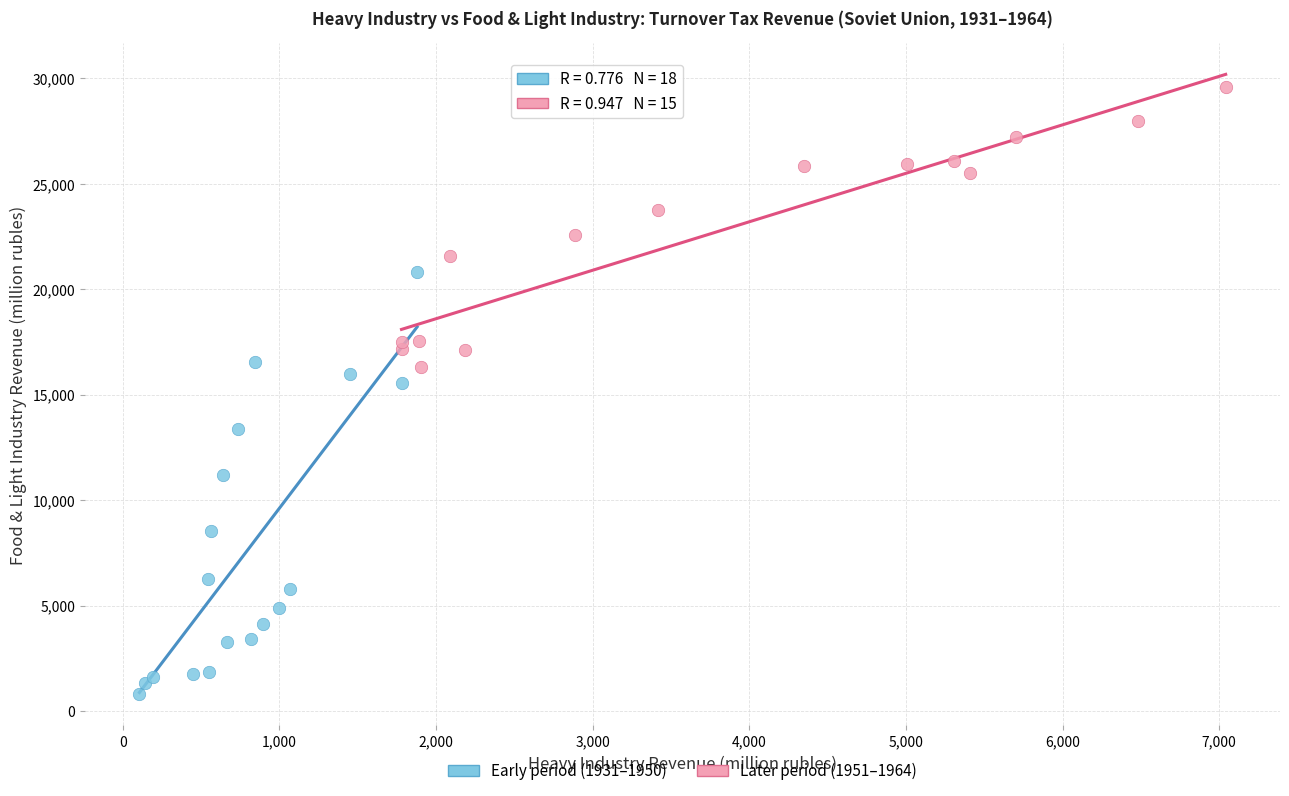

Which series reaches the maximum Y coordinate?

Later period (1951–1964)